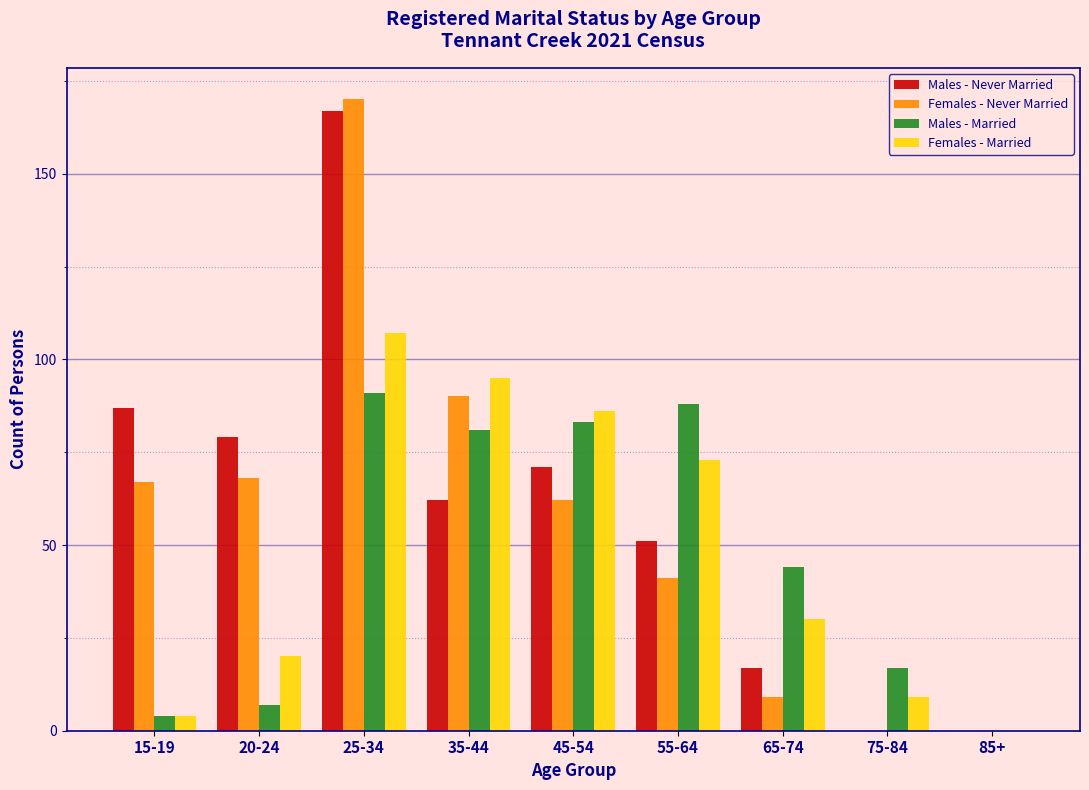

What is the highest value of the Males - Married series?

91